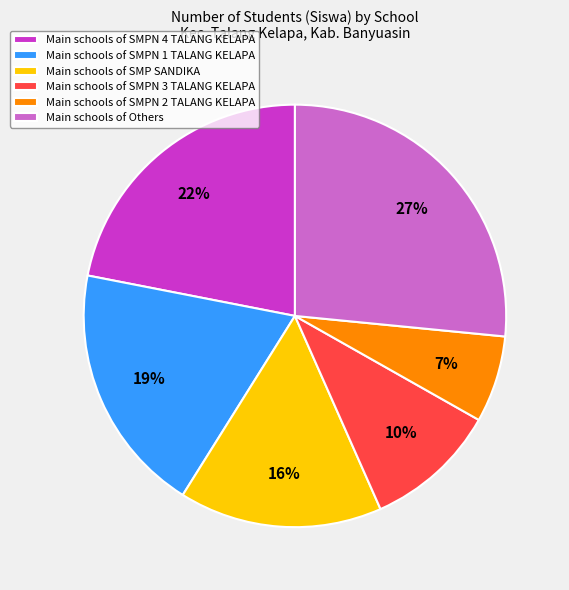

To the nearest percent, what percentage of the pie is Main schools of SMPN 2 TALANG KELAPA?

7%